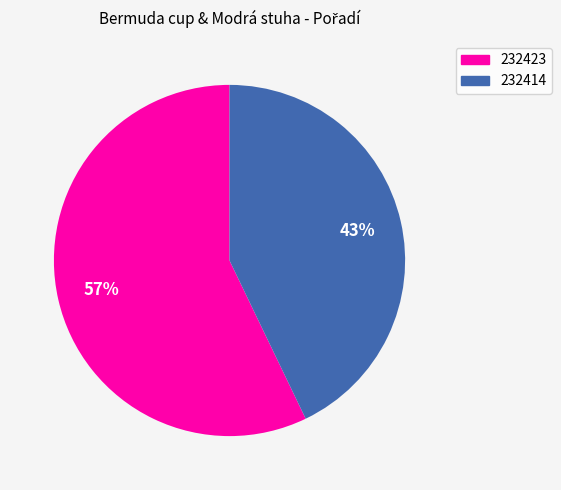

Is it true that 232414 is 56% of the pie?

False